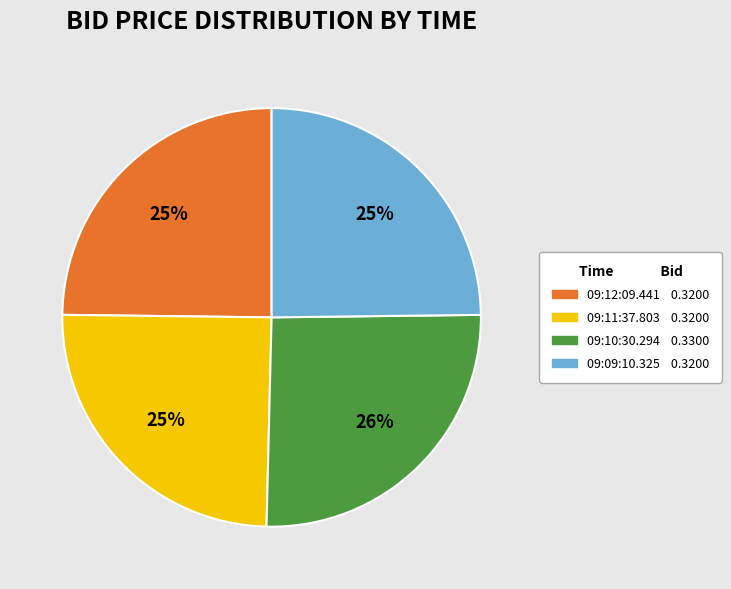

How many slices are in this pie chart?

4